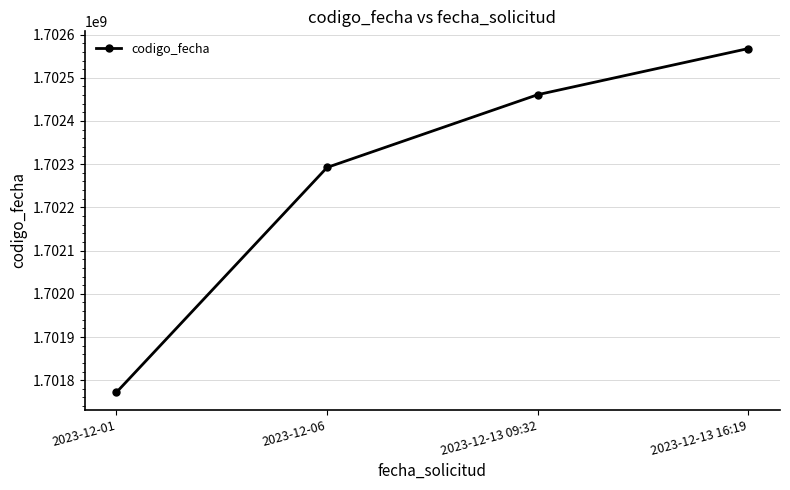

Is this an area chart (filled region under the line)?

No